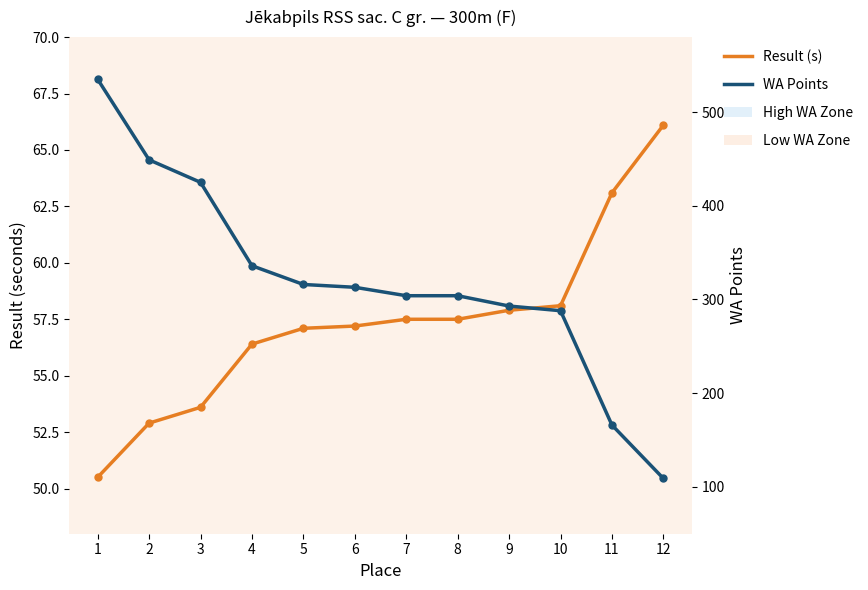

True or false: WA Points and Result (s) cross at least once.

False